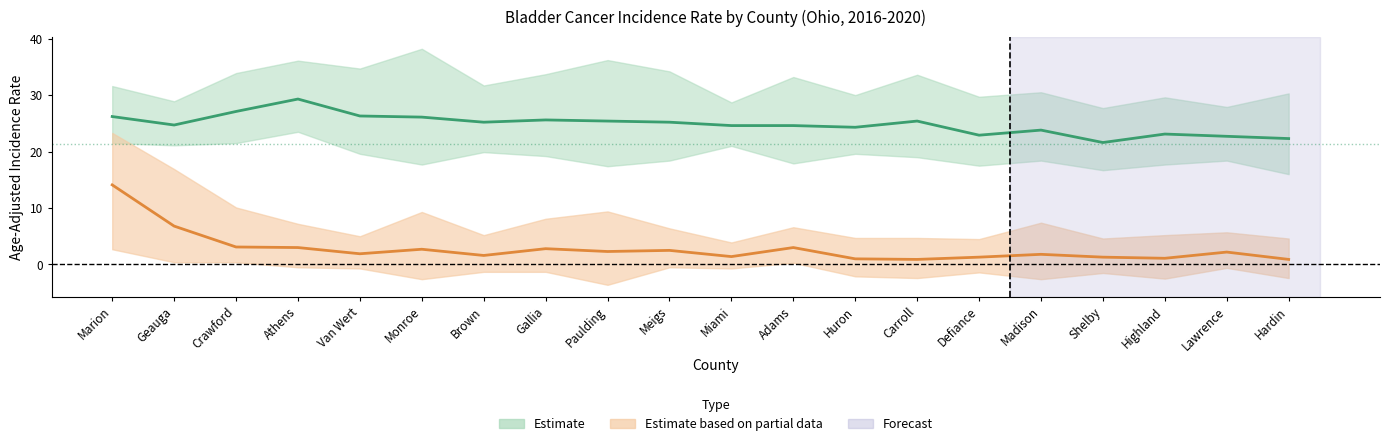

The Recent 5-Year Trend series shows 1.8 at Madison. True or false?

True